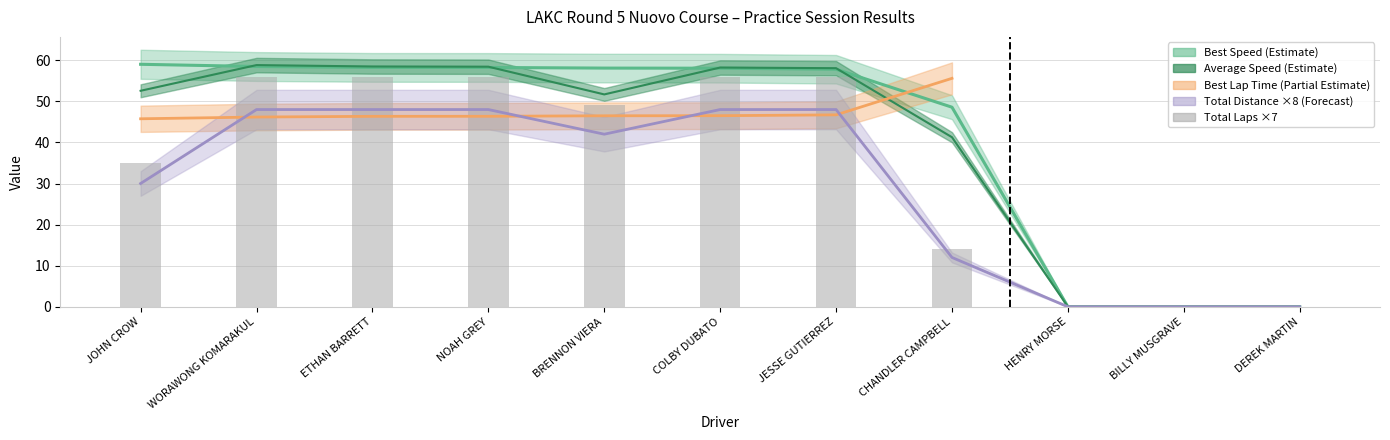

Does the chart contain stacked bars?

No